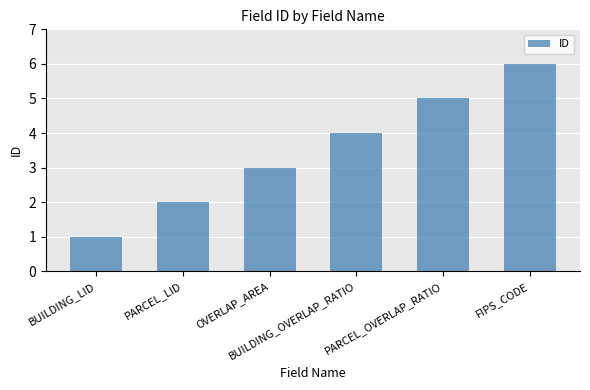

What is the sum of all values?

21